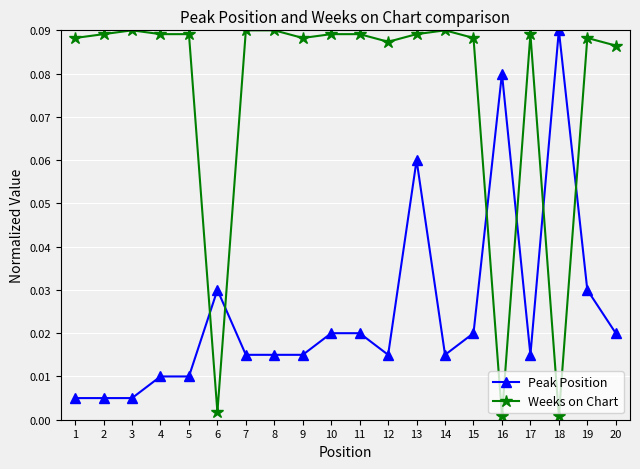

At 3, list the series in order from smallest to largest.

Peak Position, Weeks on Chart